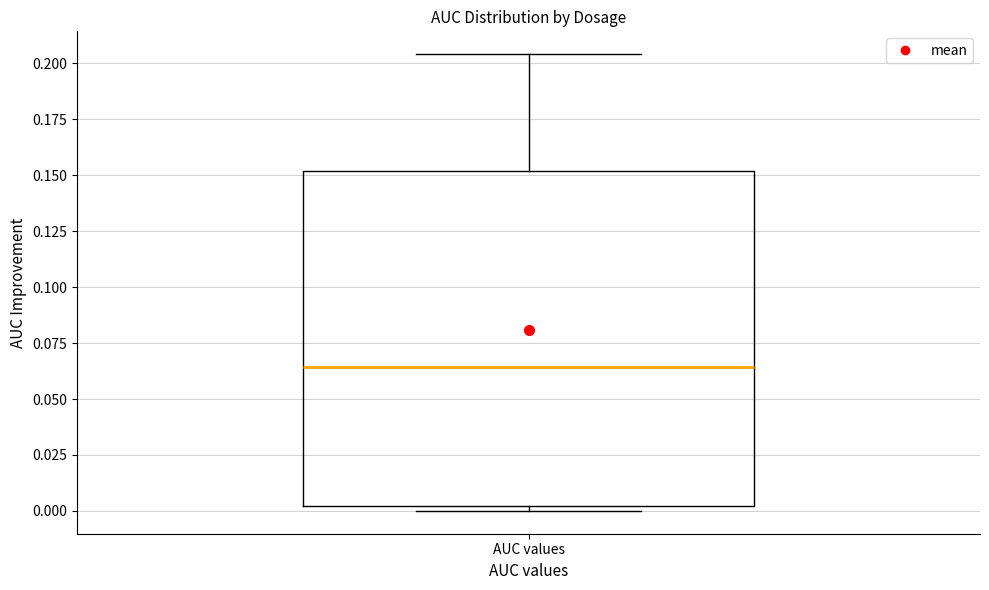

Transcribe this box plot: give where the median line is, the range the box spans, and where the two whiskers end, as read against the y-axis. The values are not printed on the chart, so give them approximately, as read against the axis.

median 0.065, box 0.000 to 0.150, whiskers 0.000 (just below the box's lower edge) to 0.205